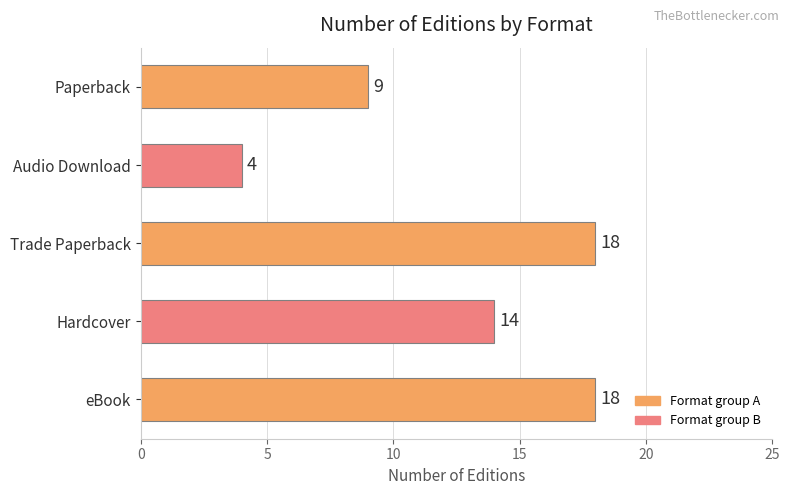

What is the difference between the maximum and minimum values?

14